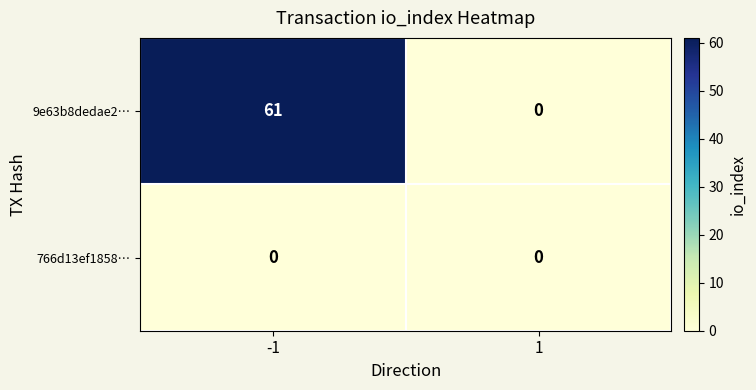

Which series has the largest range (max minus min)?

9e63b8dedae2…